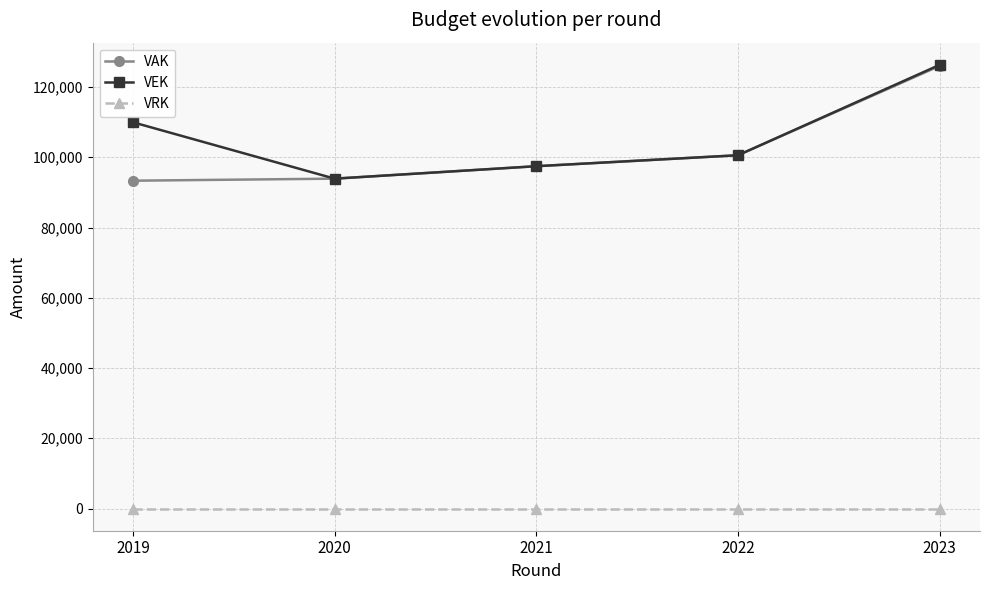

What is the sum of all VEK values?

528212